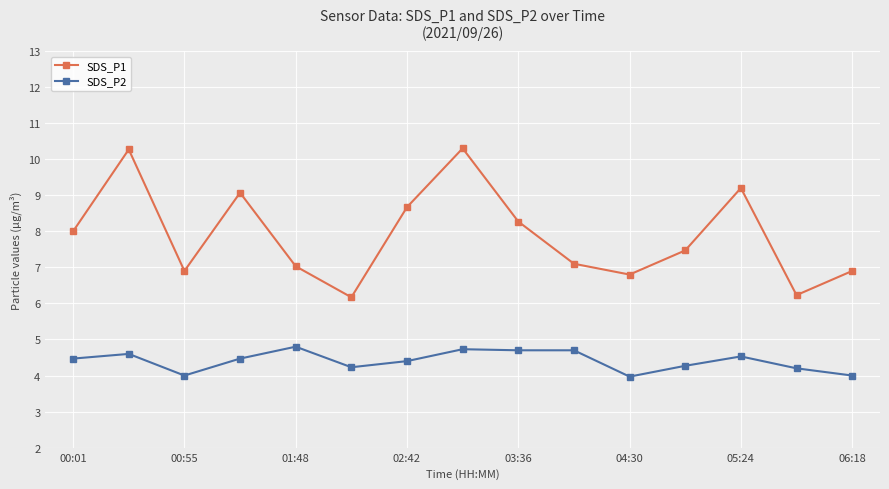

True or false: SDS_P2 and SDS_P1 intersect in this chart.

False